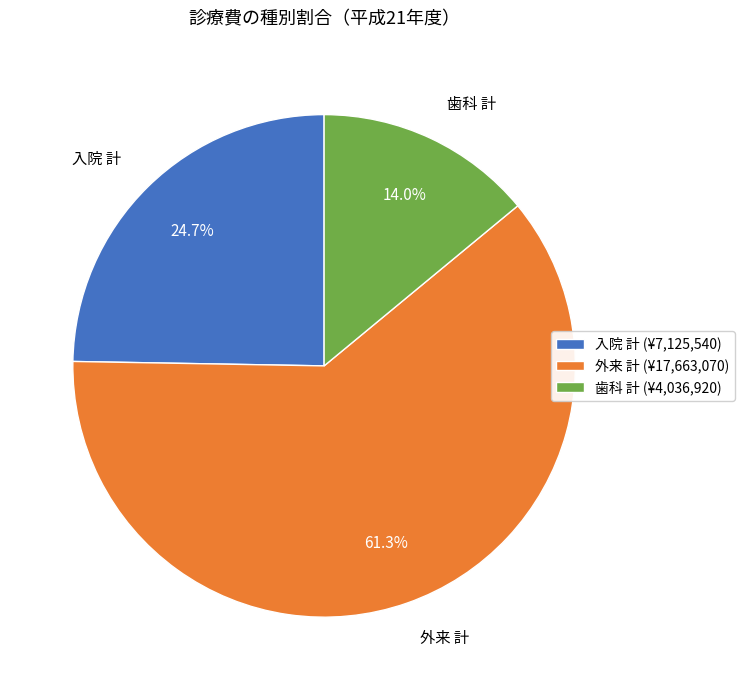

Does any single category account for the majority?

Yes